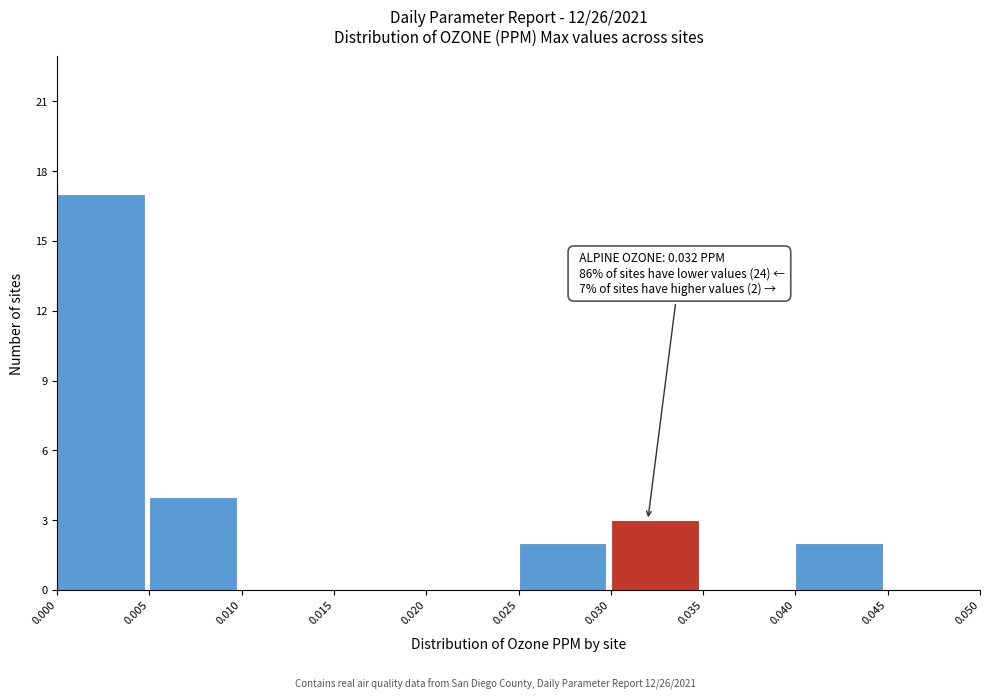

Which range on the x-axis has the tallest bar?

0.000 to 0.005